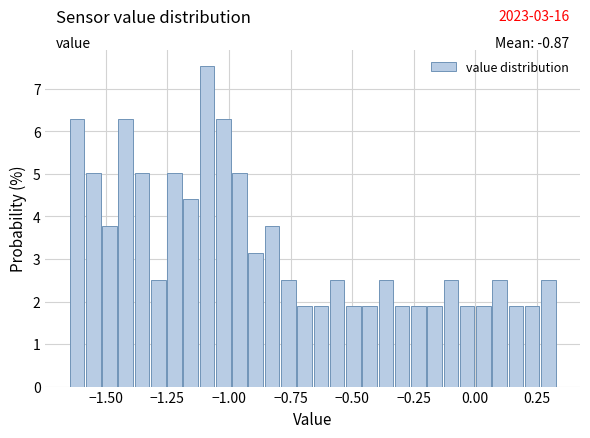

Read against the x-axis, roughly where is the centre of the tallest bar?

-1.10